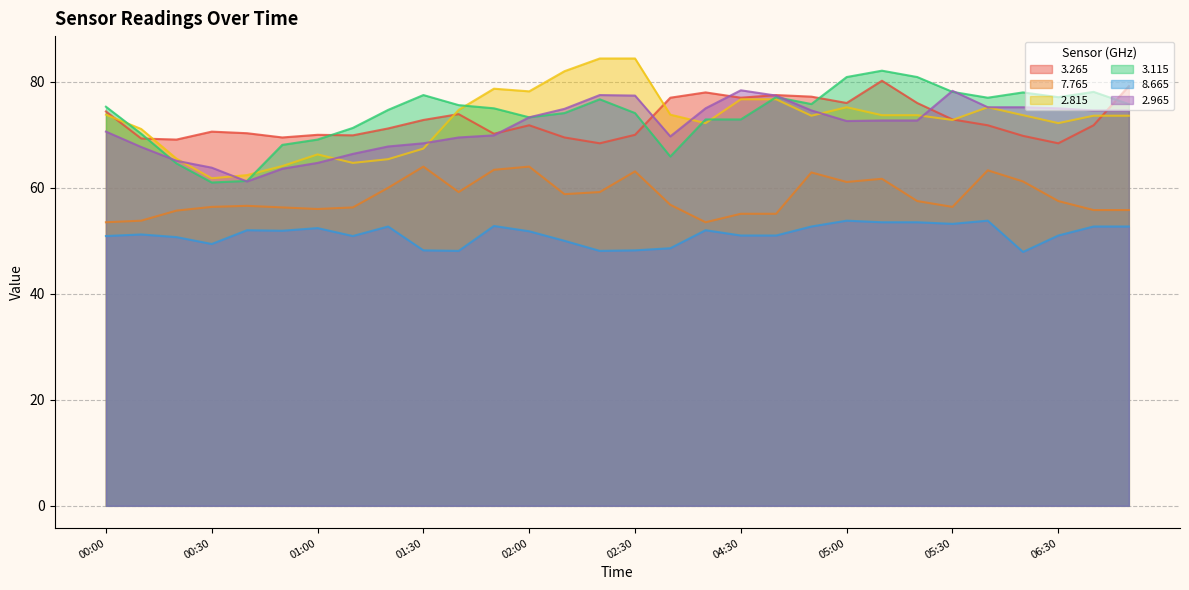

Reading left to right, list all the values displayed in this chart.

  3.265: 74.4	69.3	69.1	70.6	70.3	69.5	70.0	69.9	71.2	72.8	73.9	70.2	71.8	69.5	68.4	70.0	77.0	78.0	77.0	77.5	77.2	76.0	80.2	76.0	72.9	71.8	69.8	68.4	71.8	79.2
  7.765: 53.5	53.8	55.7	56.4	56.6	56.3	56.0	56.3	60.0	64.0	59.2	63.4	64.0	58.8	59.2	63.1	56.8	53.5	55.1	55.1	62.9	61.1	61.7	57.5	56.4	63.3	61.2	57.5	55.8	55.8
  2.815: 73.8	71.1	65.5	61.8	62.4	64.1	66.3	64.7	65.4	67.4	74.7	78.7	78.2	82.0	84.4	84.4	73.8	72.2	76.7	76.7	73.6	75.2	73.7	73.7	72.8	75.2	73.7	72.2	73.6	73.6
  3.115: 75.3	70.2	64.6	61.0	61.3	68.1	69.1	71.3	74.7	77.5	75.6	75.0	73.3	74.1	76.7	74.1	65.9	72.9	72.9	77.1	75.8	80.9	82.1	80.9	78.1	77.0	78.0	77.1	78.1	75.8
  8.665: 50.9	51.2	50.7	49.4	52.0	51.9	52.4	50.9	52.7	48.2	48.1	52.8	51.8	50.0	48.1	48.2	48.6	52.0	51.0	51.0	52.7	53.8	53.5	53.5	53.2	53.8	47.9	51.0	52.7	52.7
  2.965: 70.6	67.7	65.1	63.8	61.2	63.6	64.7	66.4	67.8	68.4	69.5	69.9	73.3	74.9	77.5	77.4	69.7	75.0	78.4	77.4	74.6	72.6	72.7	72.7	78.3	75.2	75.2	75.0	74.6	74.6